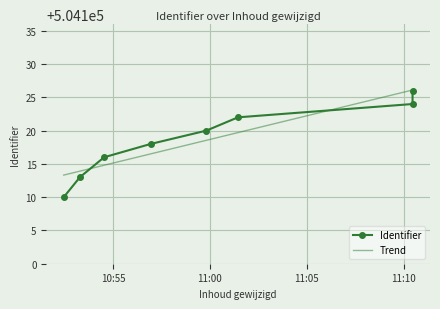

Between 2013-03-15 11:10:27 and 2013-03-15 10:52:28, which is larger?

2013-03-15 11:10:27